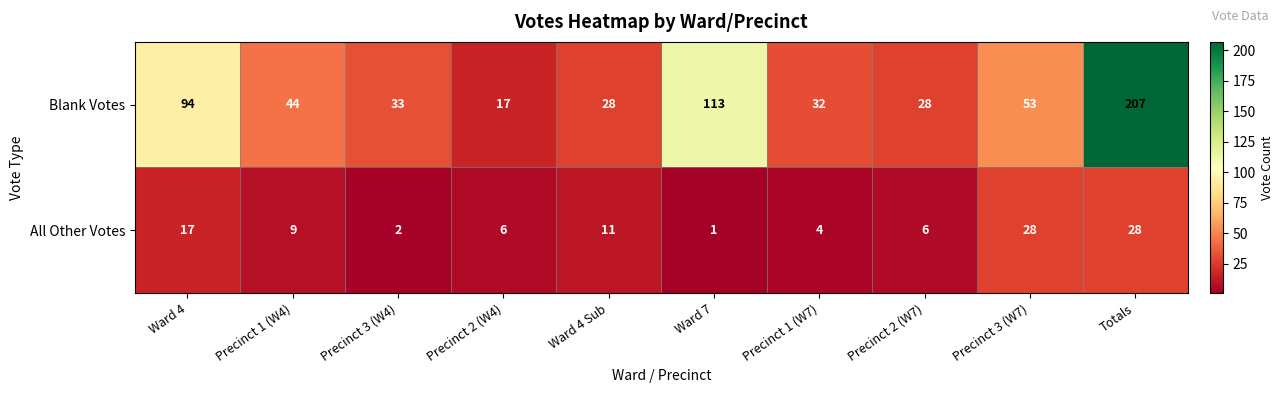

What value does the Blank Votes series have at Ward 4 Sub, to the nearest 10?

30